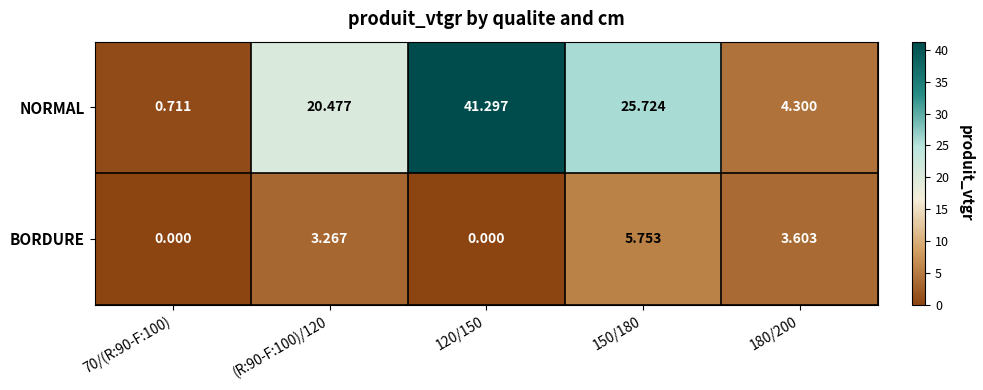

Rank the series by their maximum value, from highest to lowest.

NORMAL, BORDURE